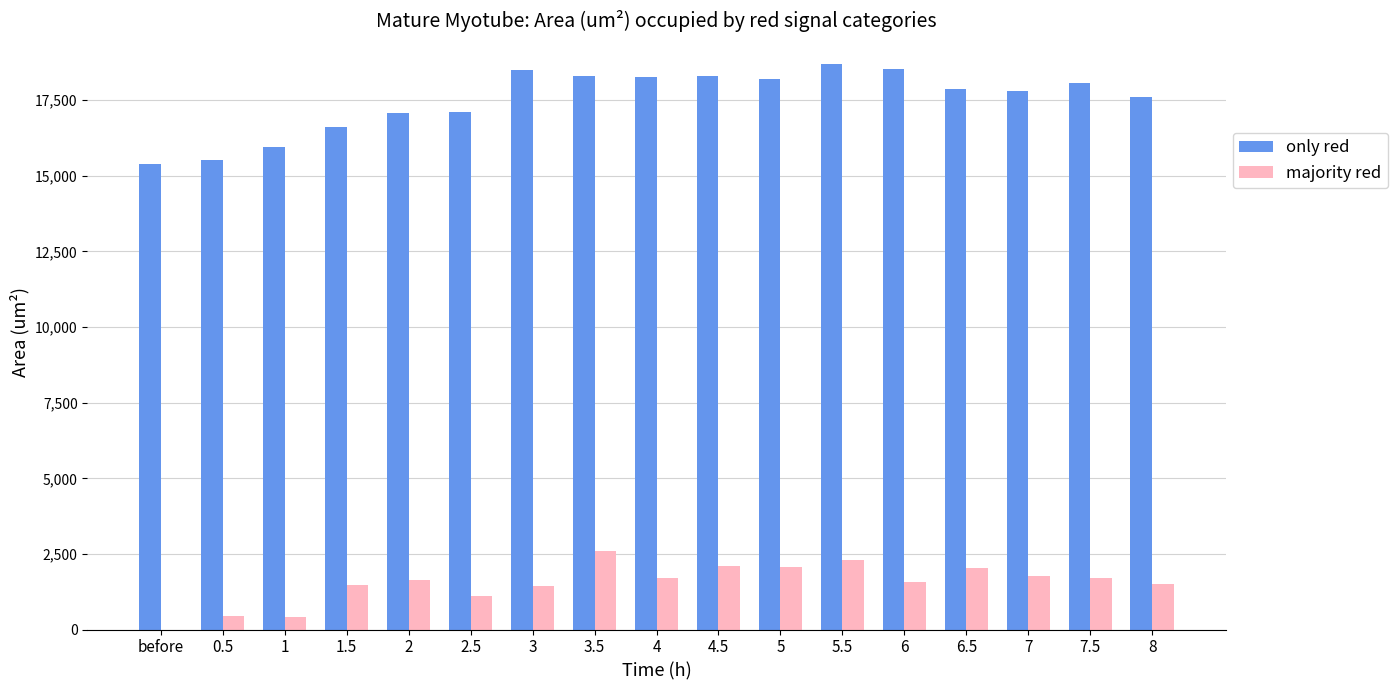

Between 3.5 and 8, which series saw the biggest shift?

majority red